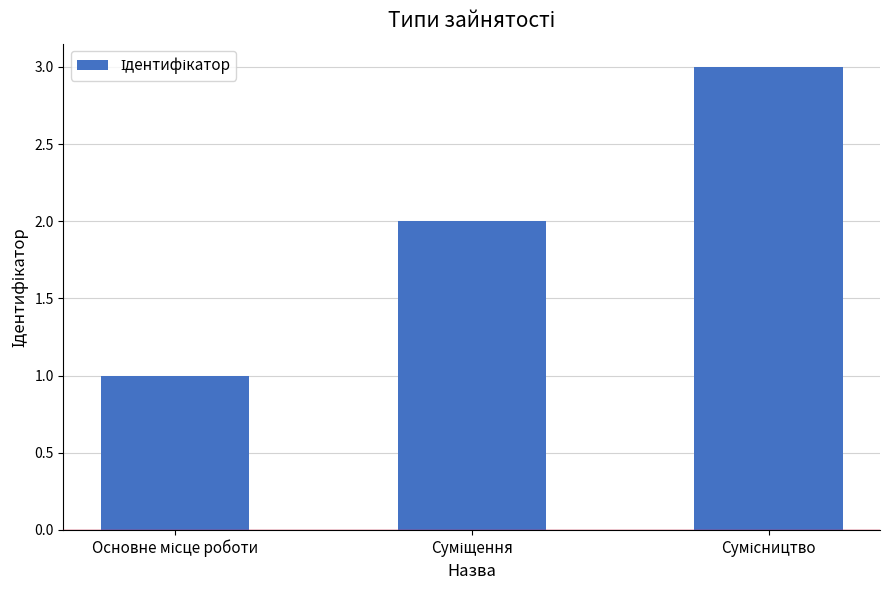

Reading right to left, what are all the values shown in this chart?

3	2	1